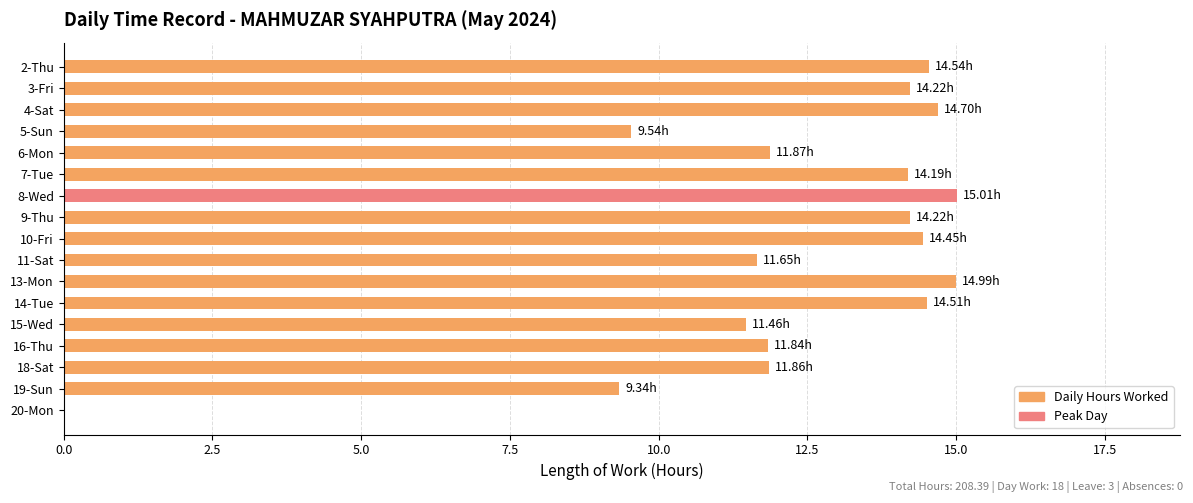

What is the sum of all values?

208.4